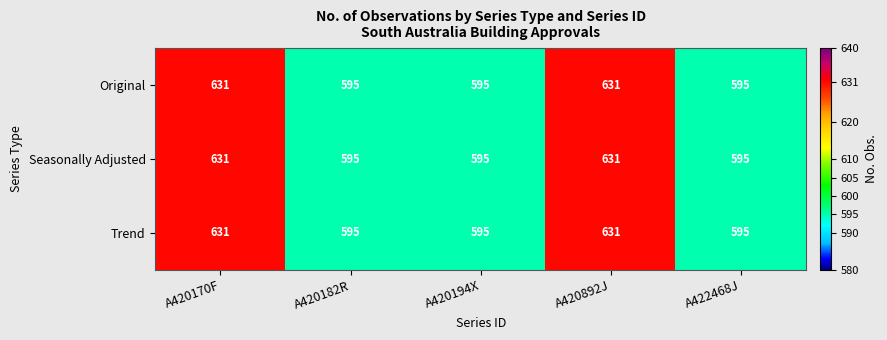

What is the smallest value displayed?

595